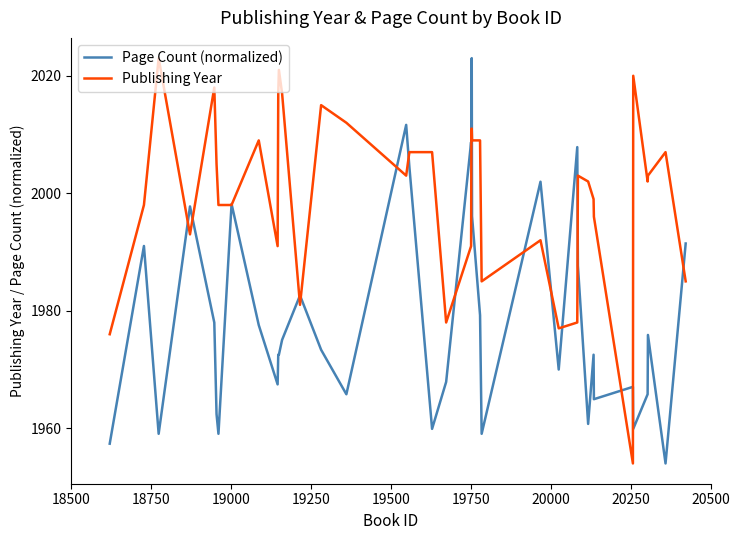

What is the maximum value shown in the chart?

2023.0